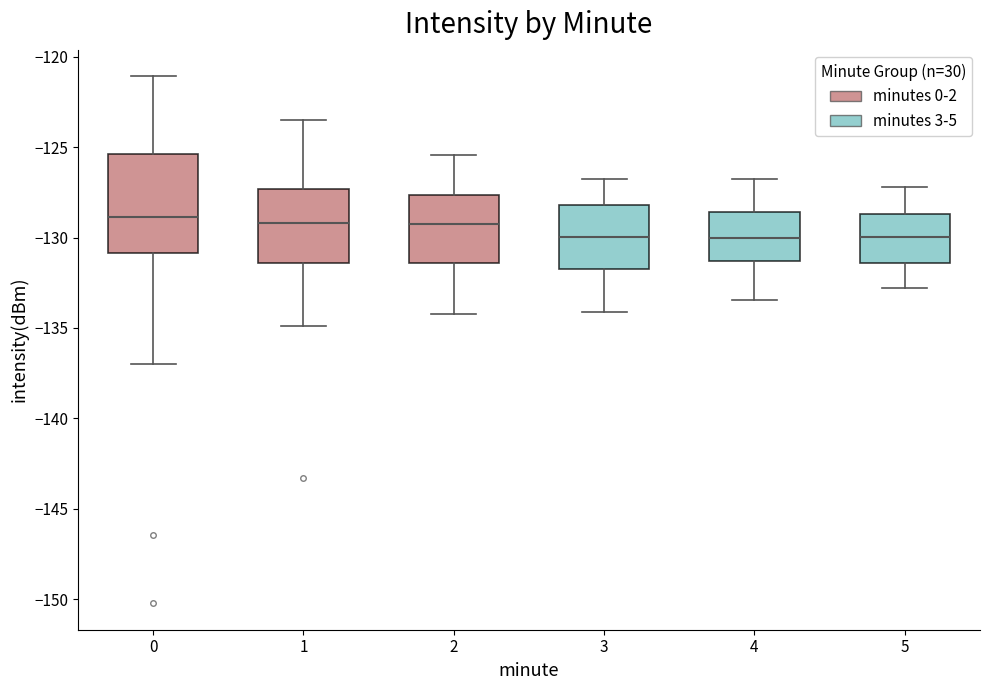

Reading left to right, read every box against the y-axis: the position of its median line, the range the box covers, and the ends of its whiskers. The values are not printed on the chart, so give them approximately, as read against the axis.

0: median -129.0, box -131.0 to -125.5, whiskers -137.0 to -121.0
1: median -129.0, box -131.5 to -127.5, whiskers -135.0 to -123.5
2: median -129.0, box -131.5 to -127.5, whiskers -134.0 to -125.5
3: median -130.0, box -132.0 to -128.0, whiskers -134.0 to -127.0
4: median -130.0, box -131.5 to -128.5, whiskers -133.5 to -127.0
5: median -130.0, box -131.5 to -128.5, whiskers -133.0 to -127.0